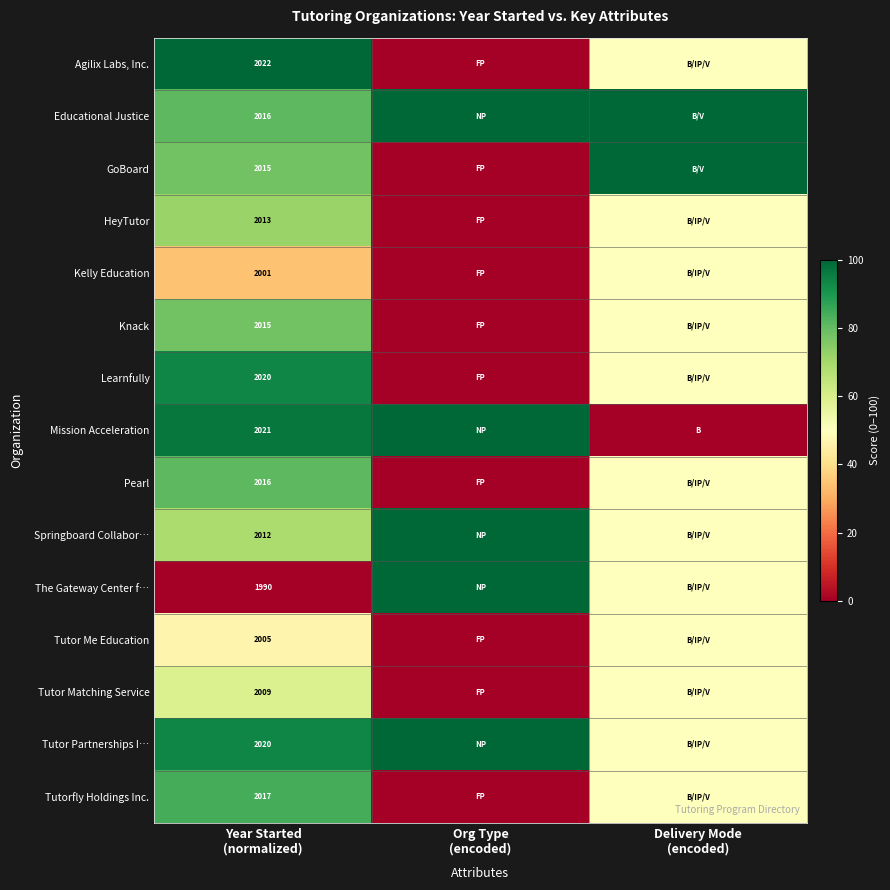

How many positive values does the Tutor Me Education series have?

2